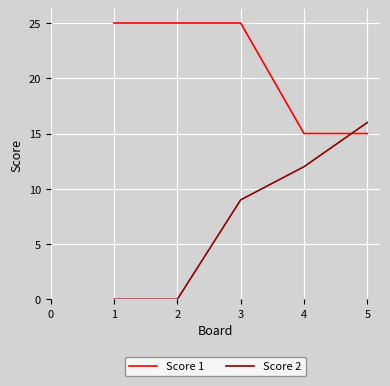

How many lines are shown in the chart?

2